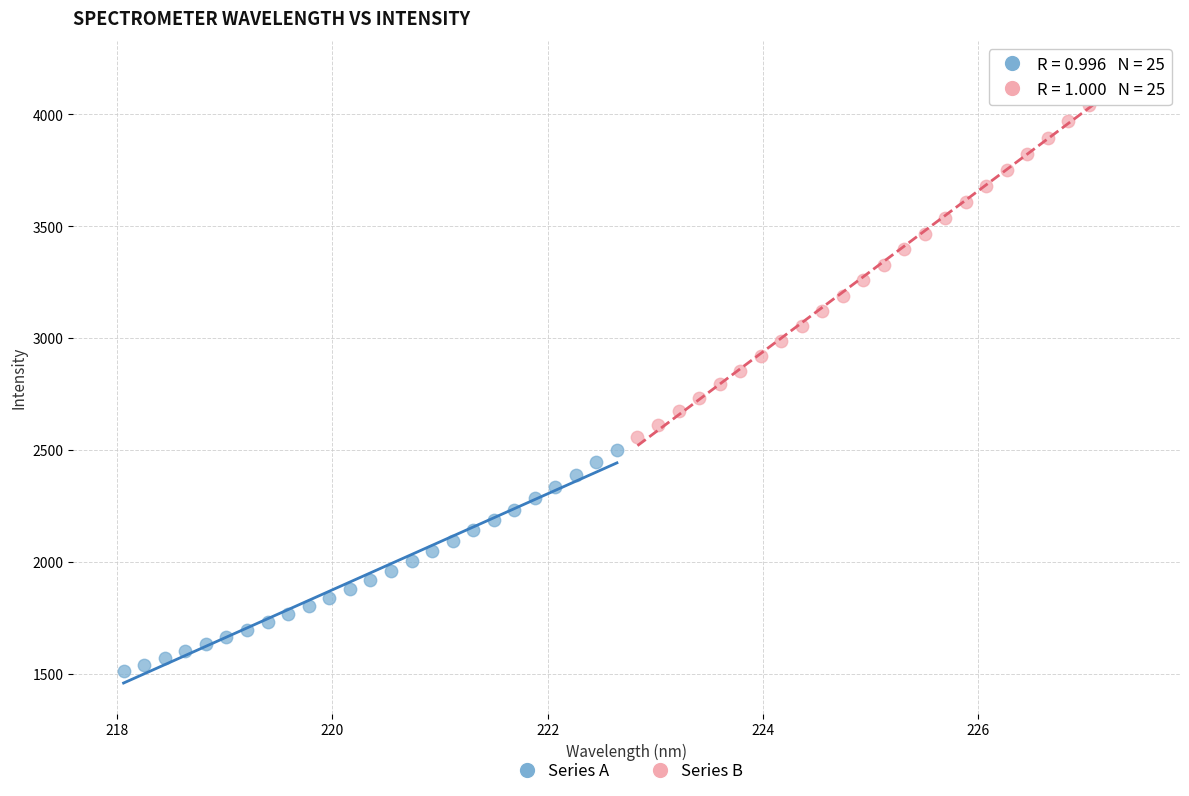

Which series contains the highest Y value?

Series B